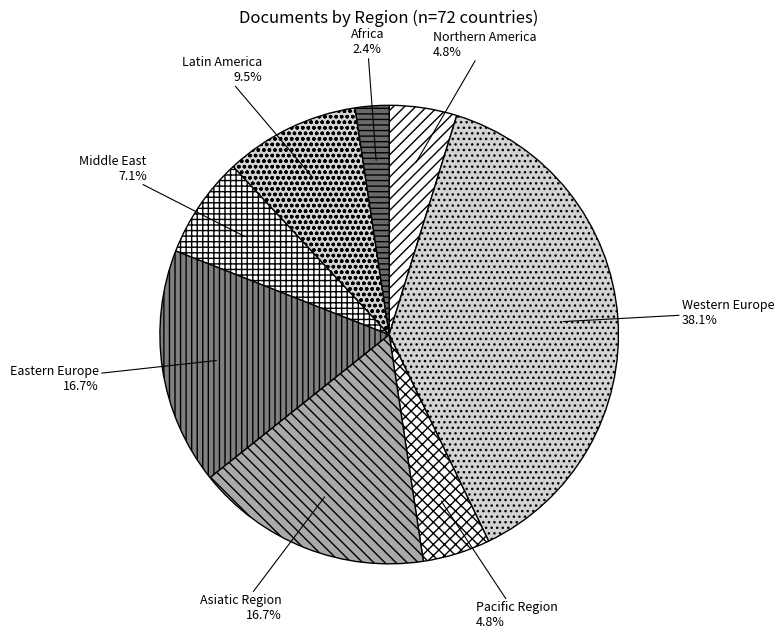

Count the number of slices in the pie.

8